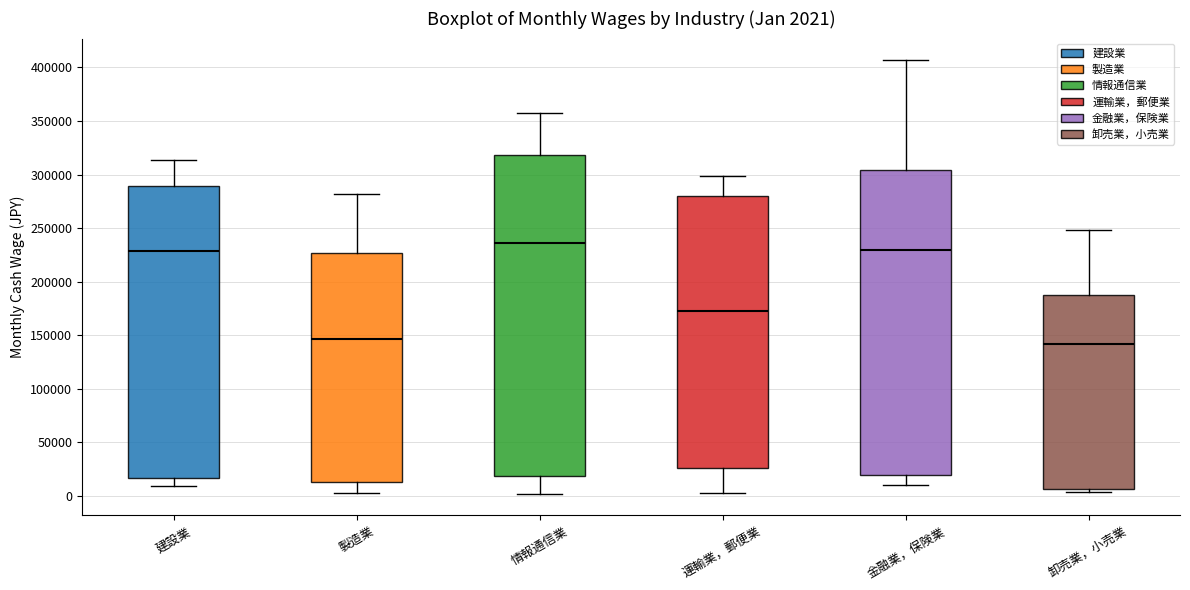

Comparing the boxes themselves (not the whiskers), which one is the tallest?

情報通信業